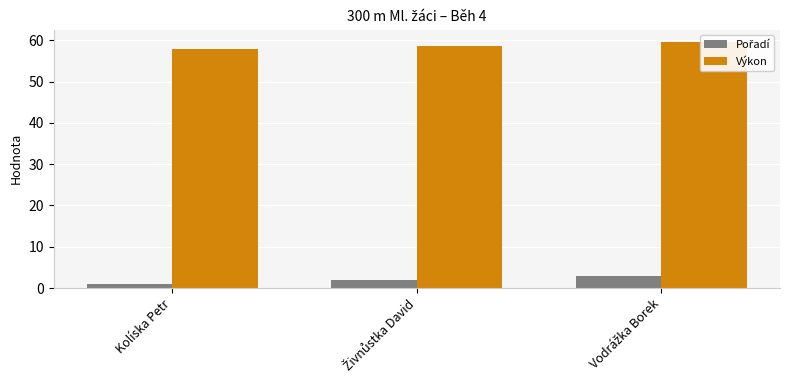

List the series in order of their overall mean, highest first.

Výkon, Pořadí